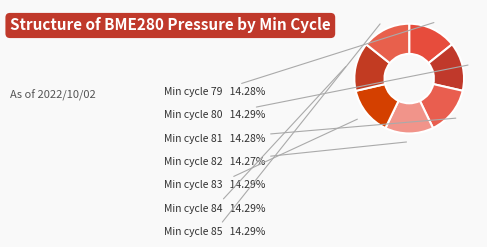

Count the number of slices in the pie.

7